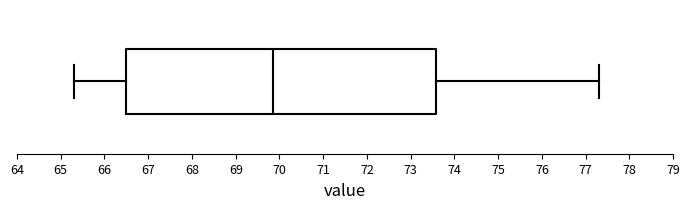

Transcribe this box plot: give where the median line is, the range the box spans, and where the two whiskers end, as read against the x-axis. The values are not printed on the chart, so give them approximately, as read against the axis.

median 69.9, box 66.5 to 73.6, whiskers 65.3 to 77.3